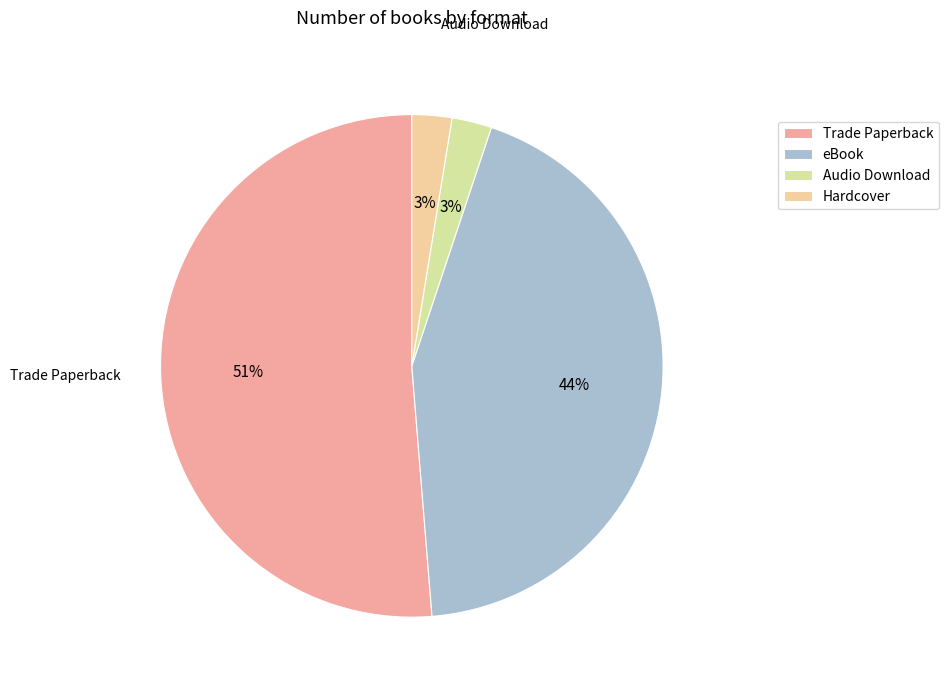

What percentage is the Audio Download slice, to the nearest percent?

3%